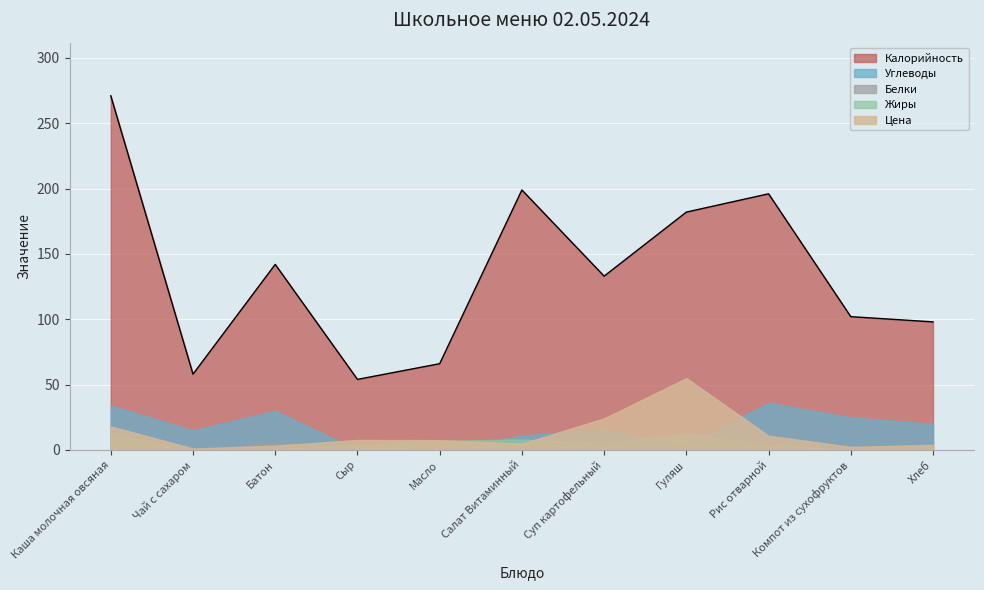

What position from the right is Салат Витаминный?

6